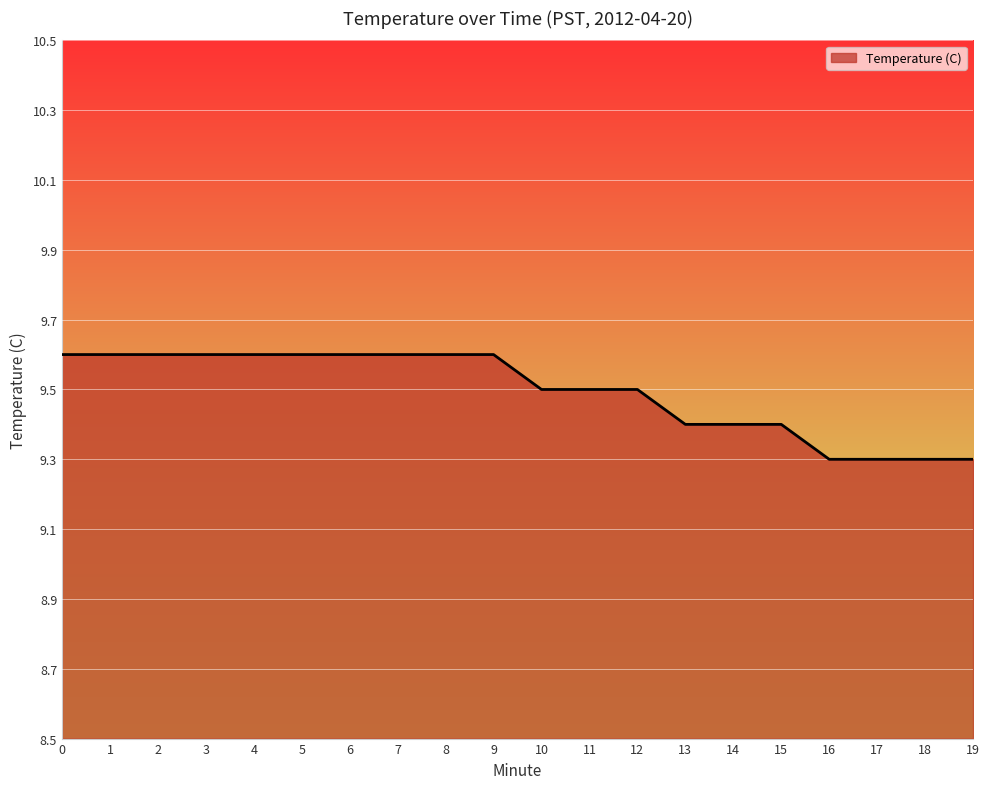

Count the number of data series in this chart.

1